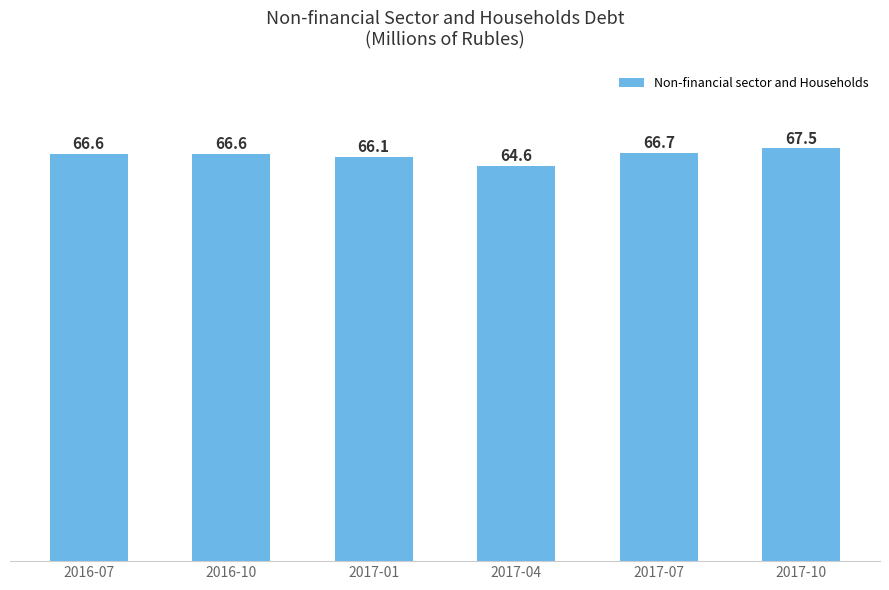

What is the label of the 6th bar from the right?

2016-07